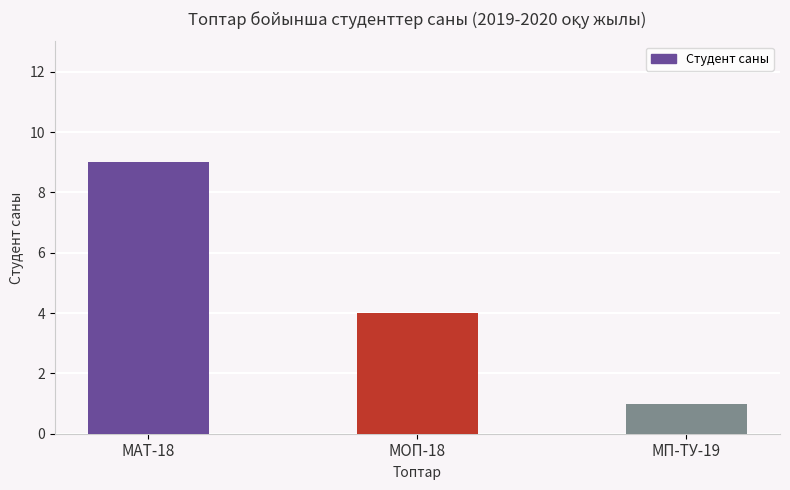

What is the sum of the values at МП-ТУ-19 and МОП-18?

5